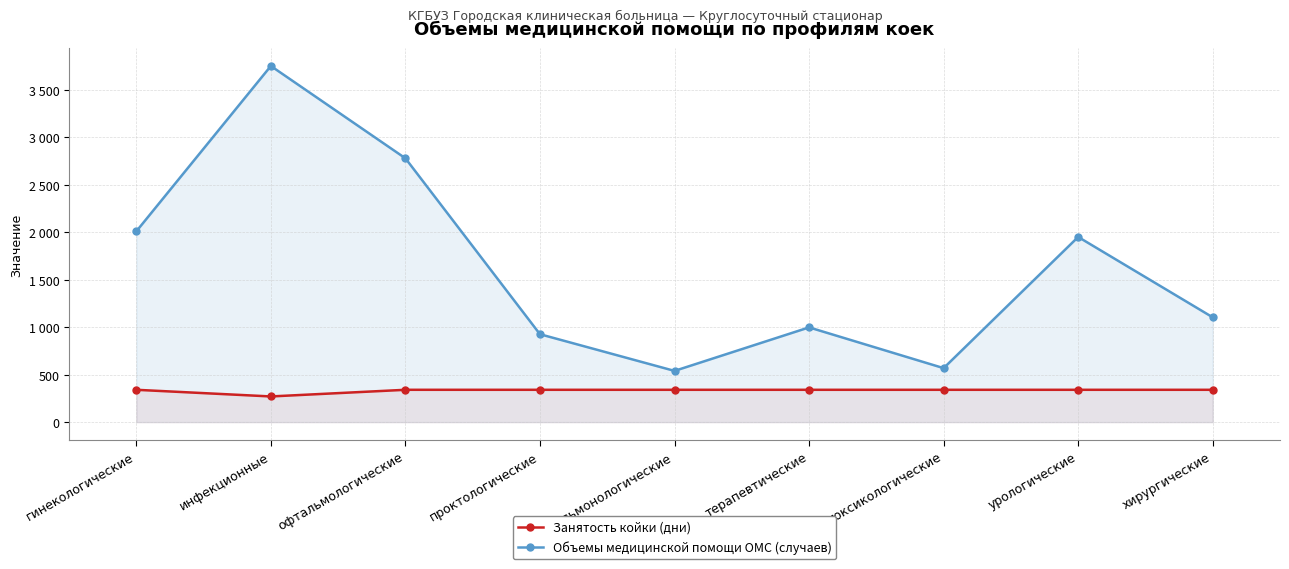

Does the chart display data point markers on the line(s)?

Yes